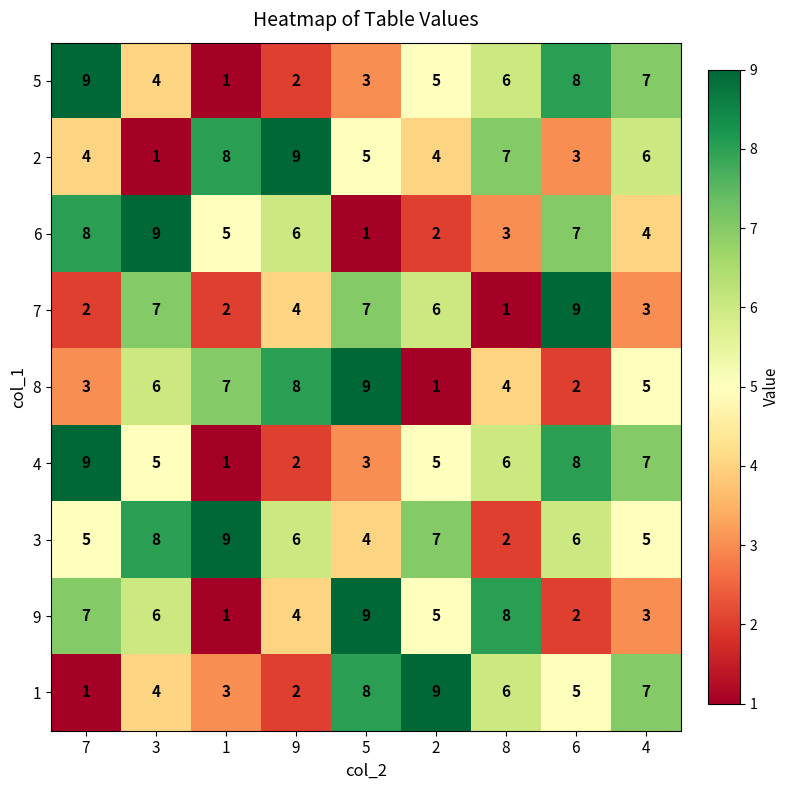

What is the spread (max minus min) of values at 1?

8